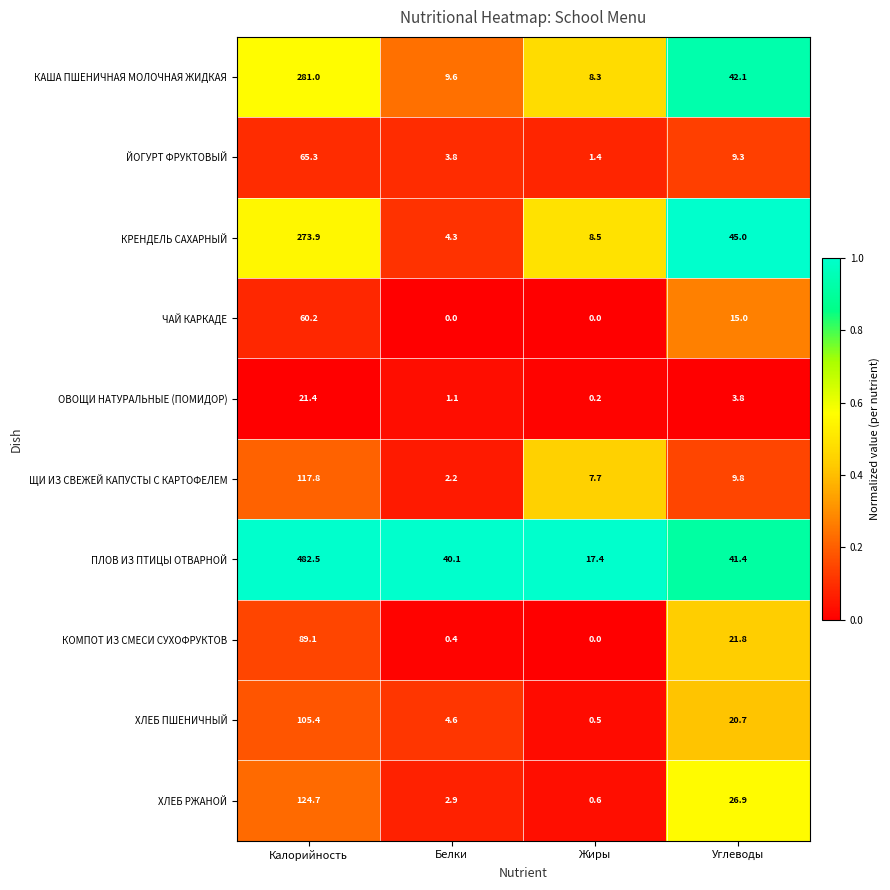

At which label is КОМПОТ ИЗ СМЕСИ СУХОФРУКТОВ closest to 44?

Углеводы